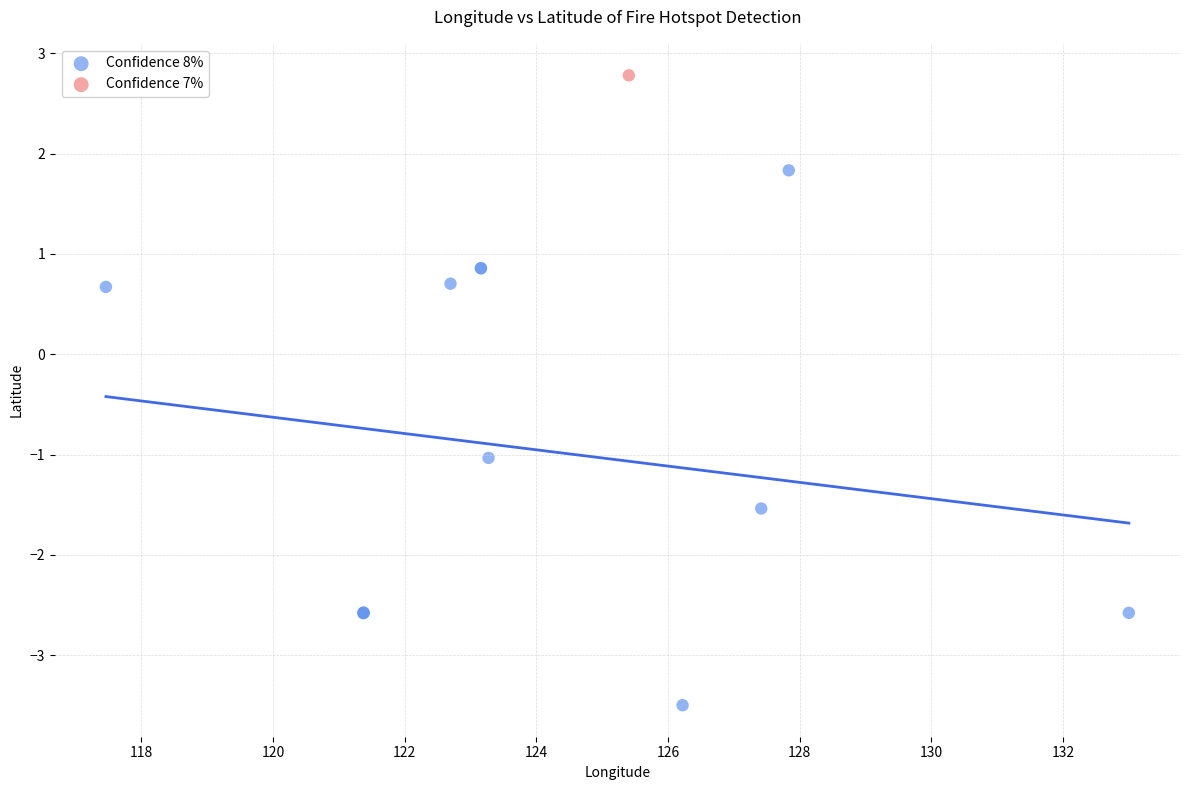

What are all the series names shown in the legend?

Confidence 8%, Confidence 7%